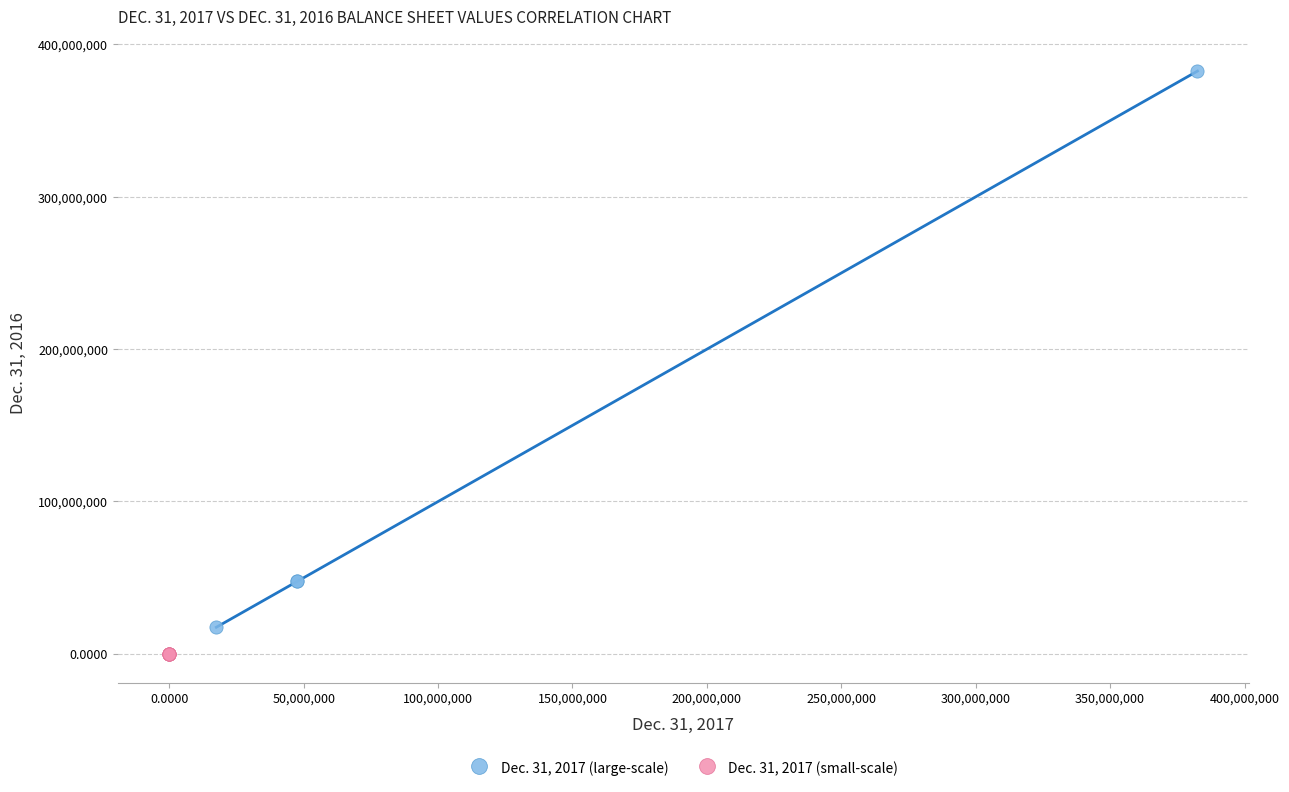

Which series contains the highest Y value?

Dec. 31, 2017 (large-scale)